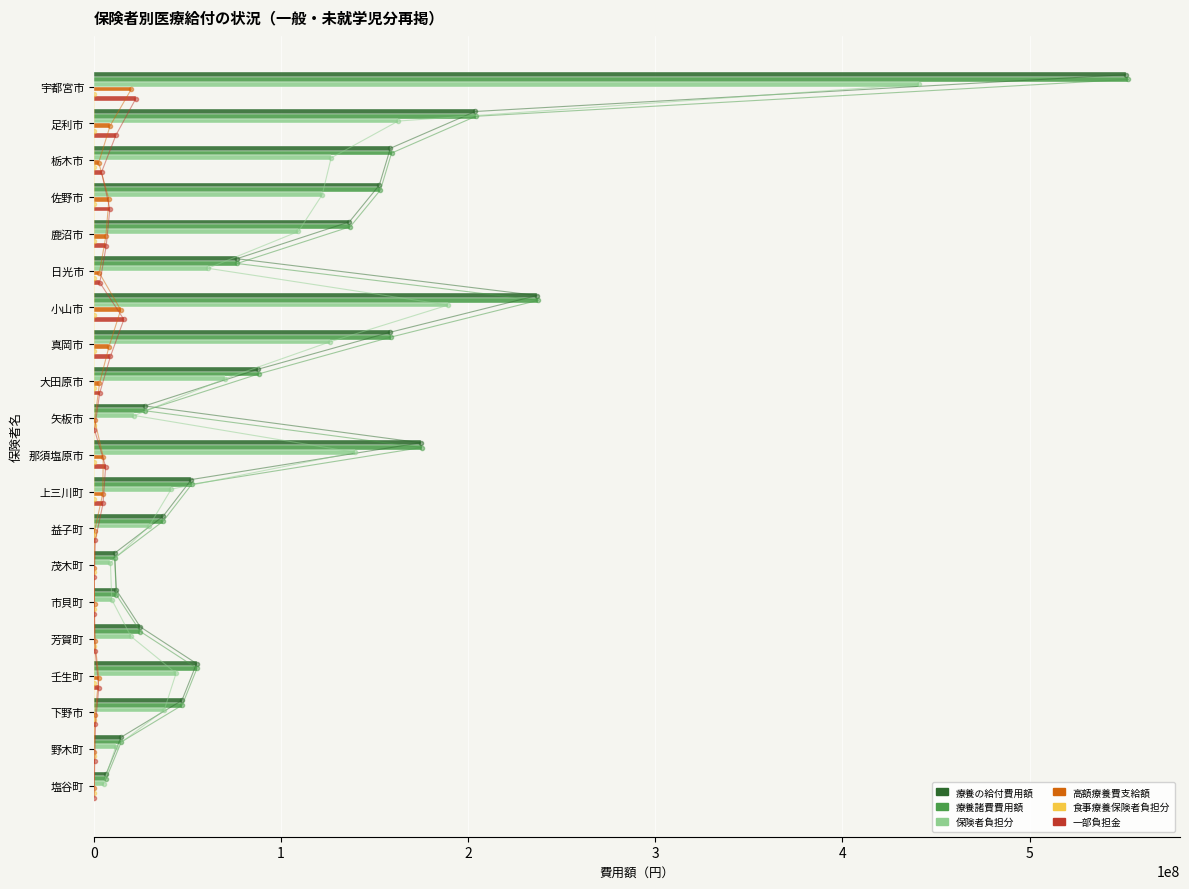

What value does the 保険者負担分 series have at 矢板市, to the nearest 100?

21693900